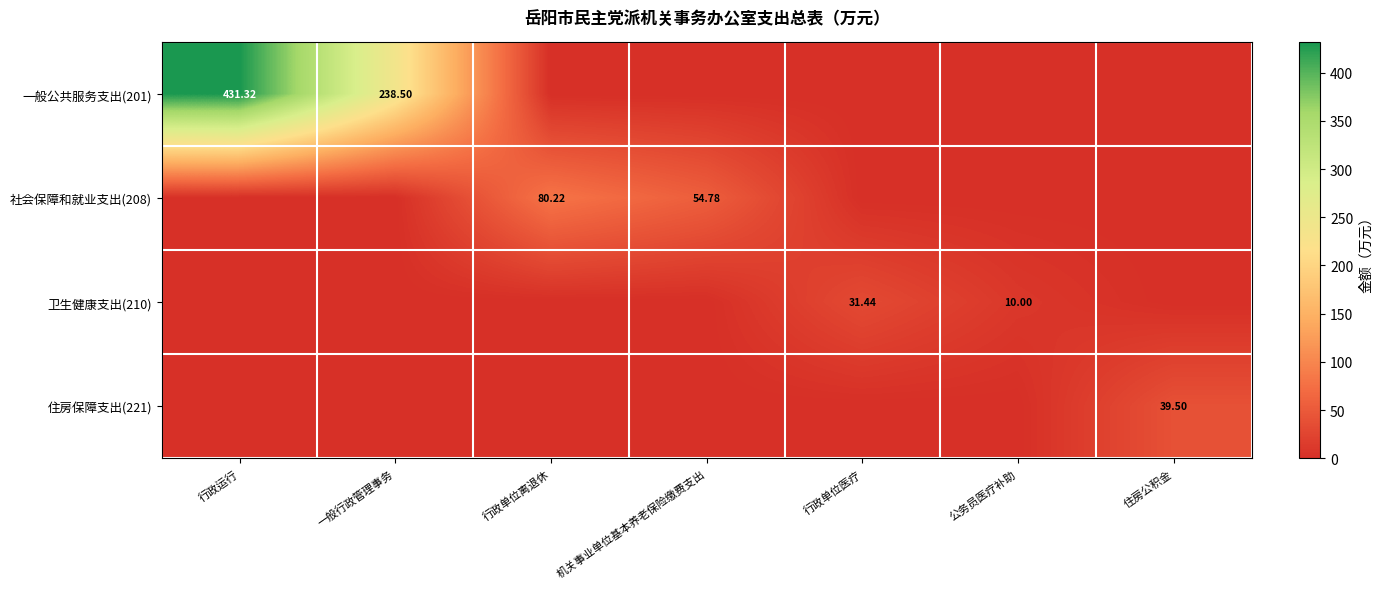

Is the value of 卫生健康支出(210) at 公务员医疗补助 greater than the value of 一般公共服务支出(201) at 一般行政管理事务?

No